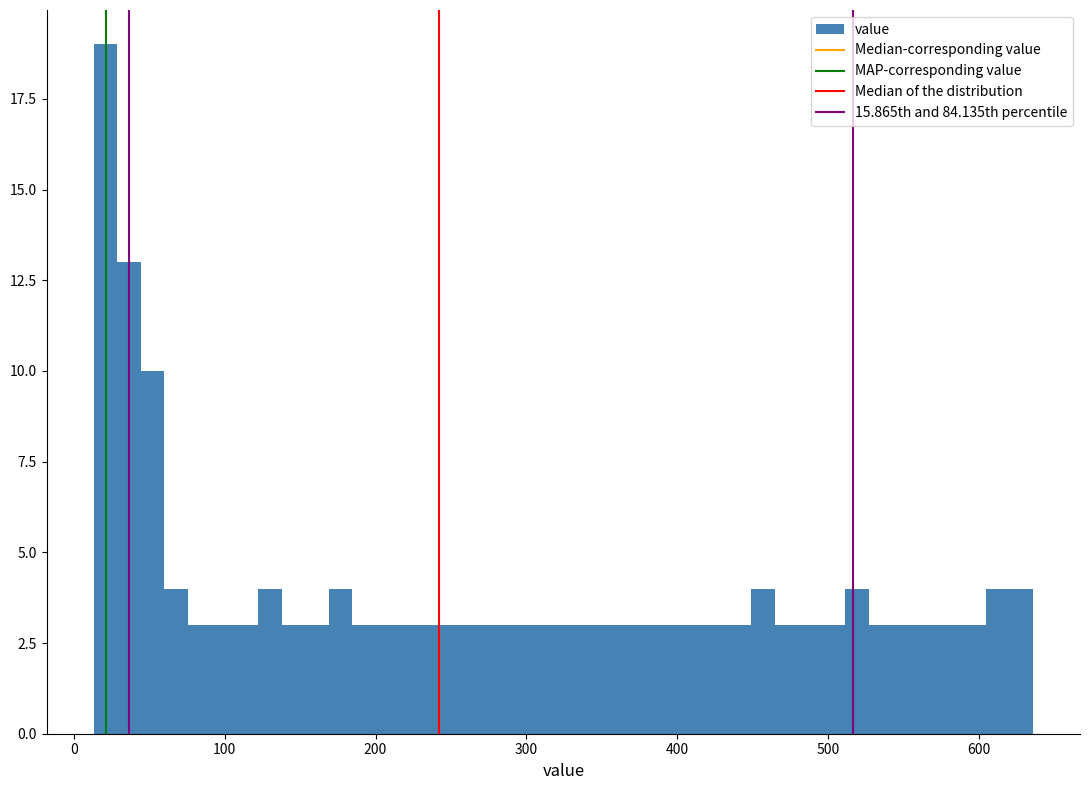

Read against the x-axis, roughly where is the centre of the tallest bar?

20